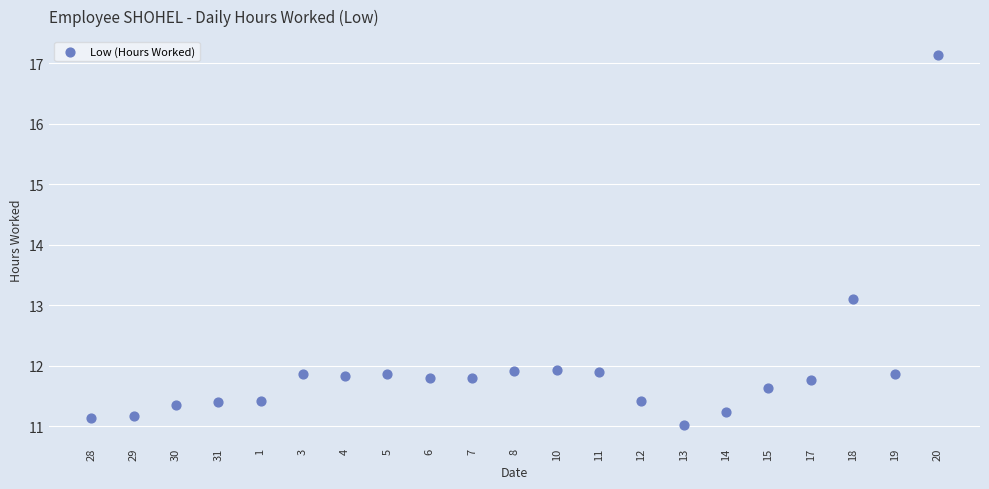

What Y value in the scatter plot is closest to 14?

13.1